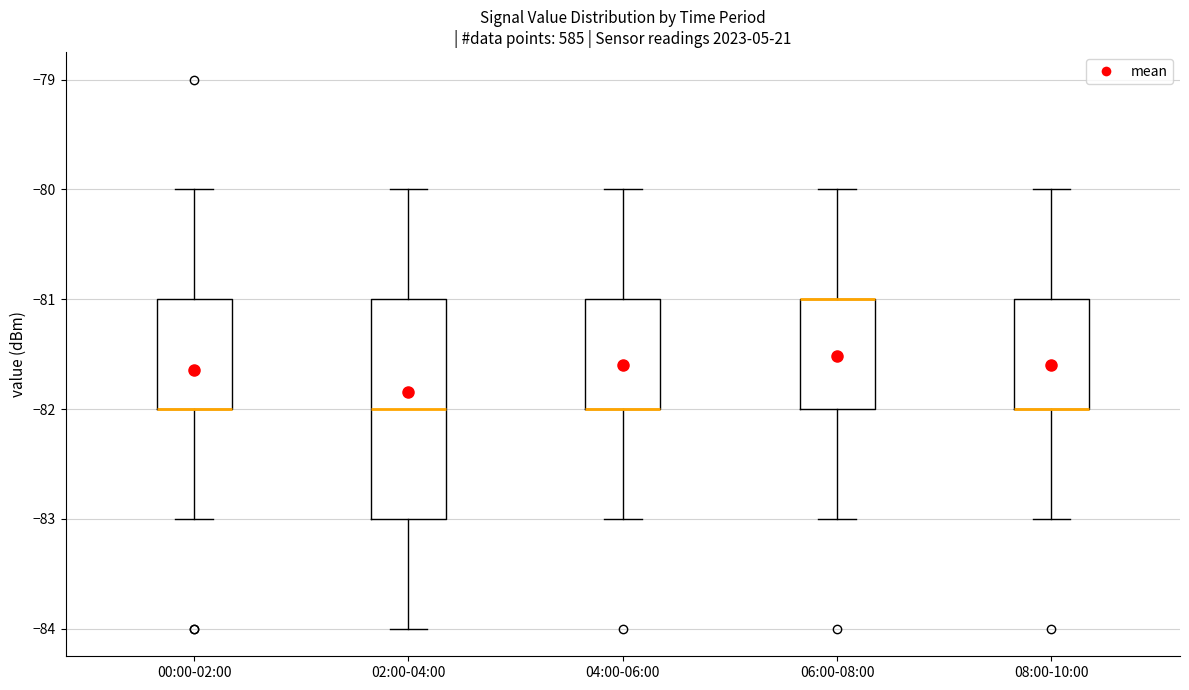

Comparing the boxes themselves (not the whiskers), which one is the tallest?

02:00-04:00